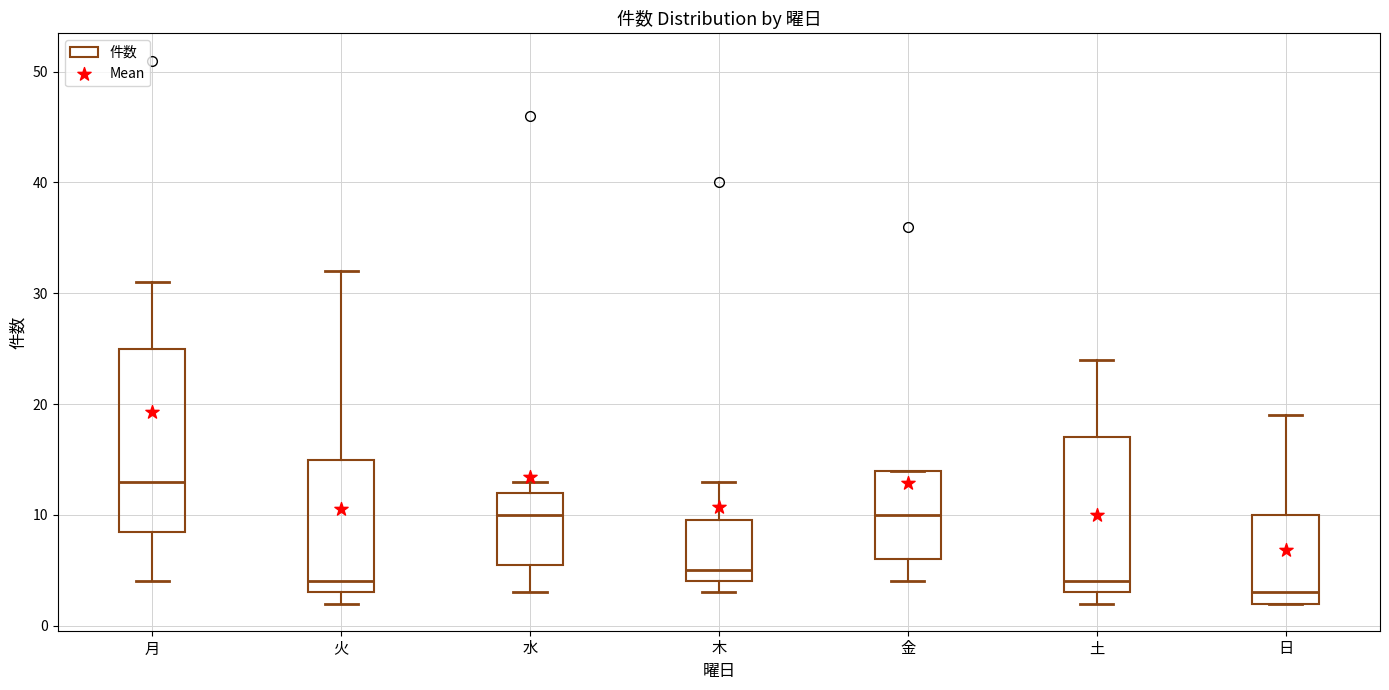

Where does the median line of the box for 日 sit on the y-axis? The values are not printed on the chart, so give them approximately, as read against the axis.

3